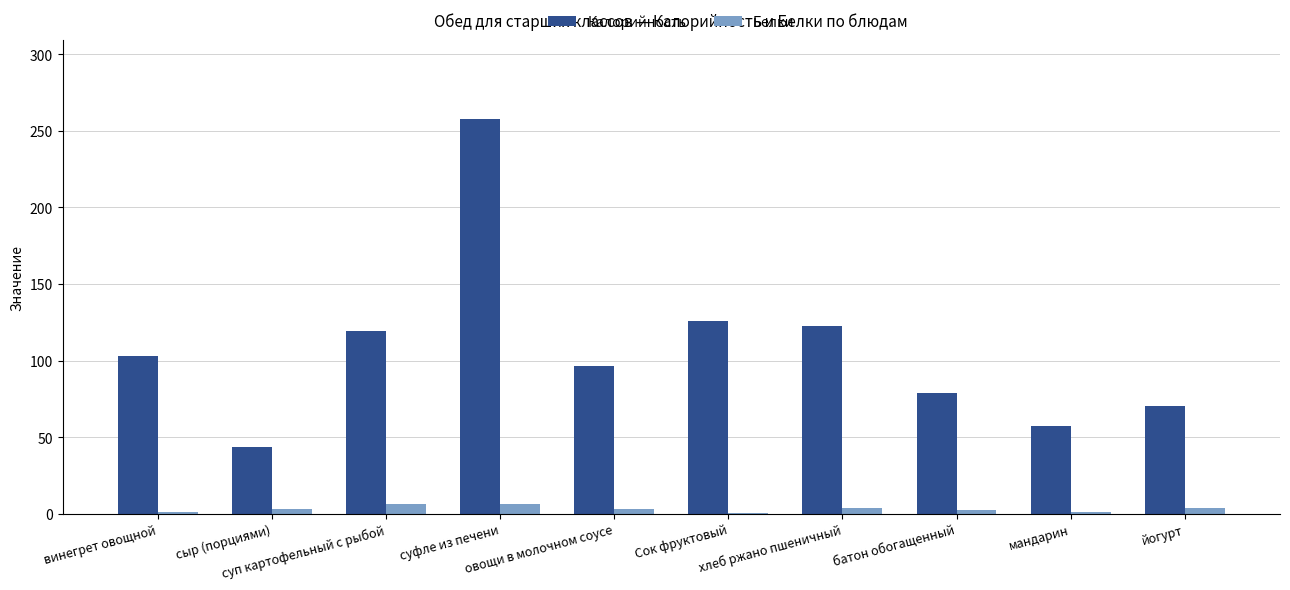

Read the Белки value at йогурт.

3.5